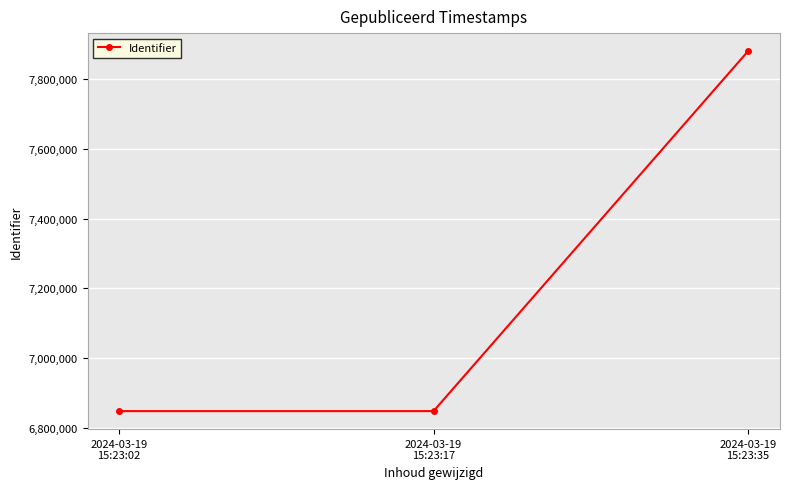

What is the difference between the maximum and minimum values?

1032143